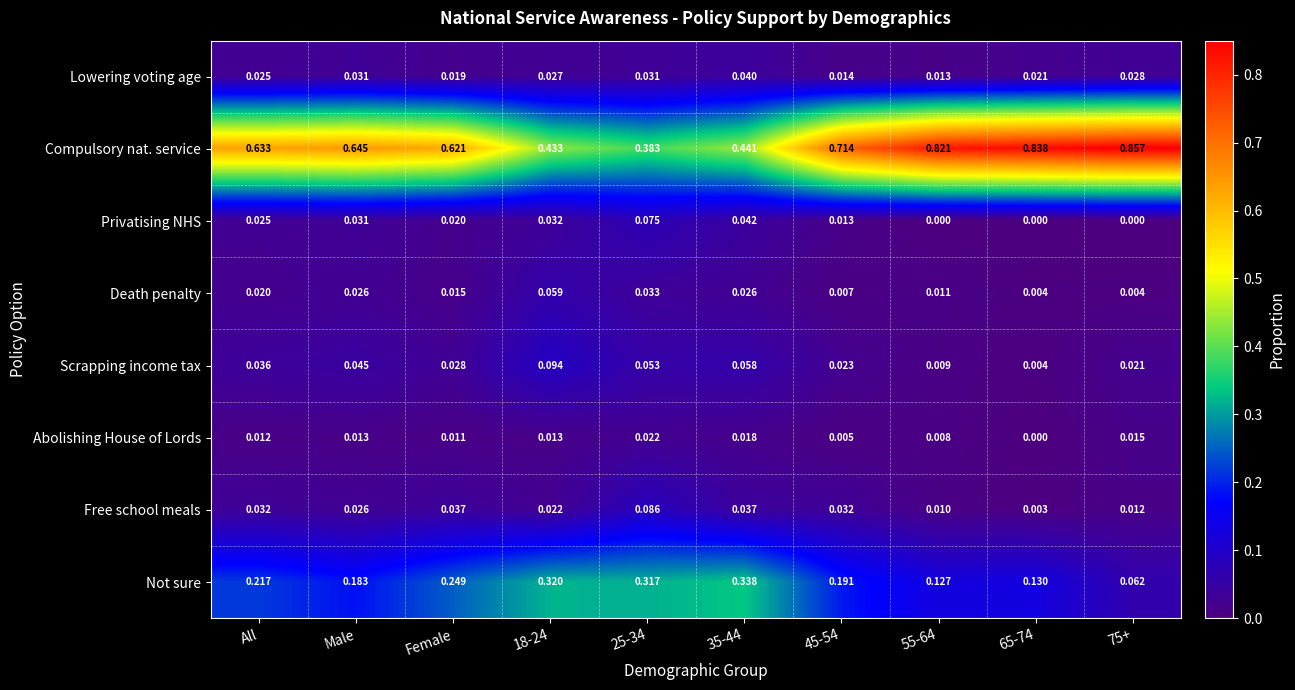

Between 25-34 and 55-64, which series saw the biggest shift?

Compulsory nat. service